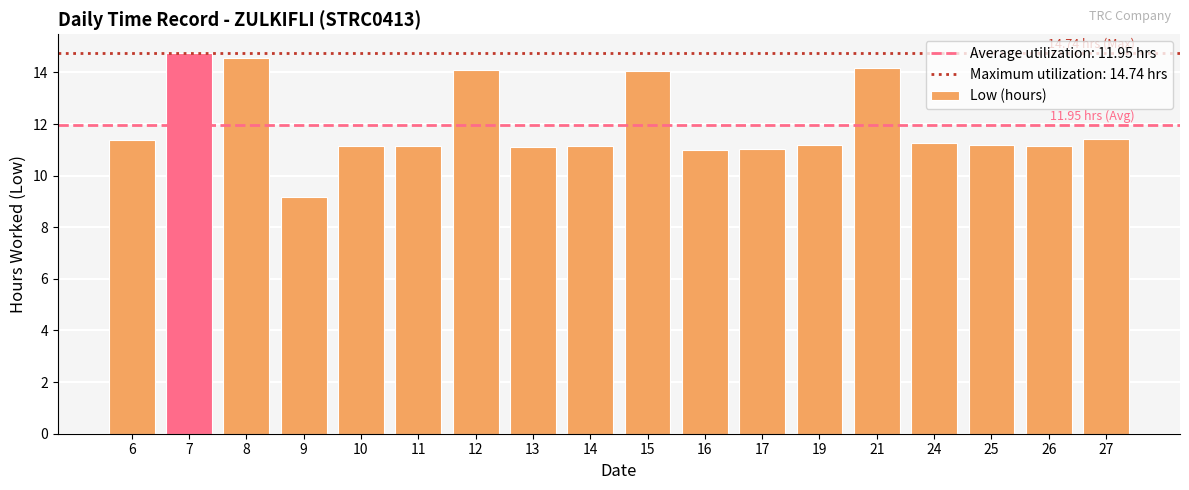

What is the maximum value shown in the chart?

14.7